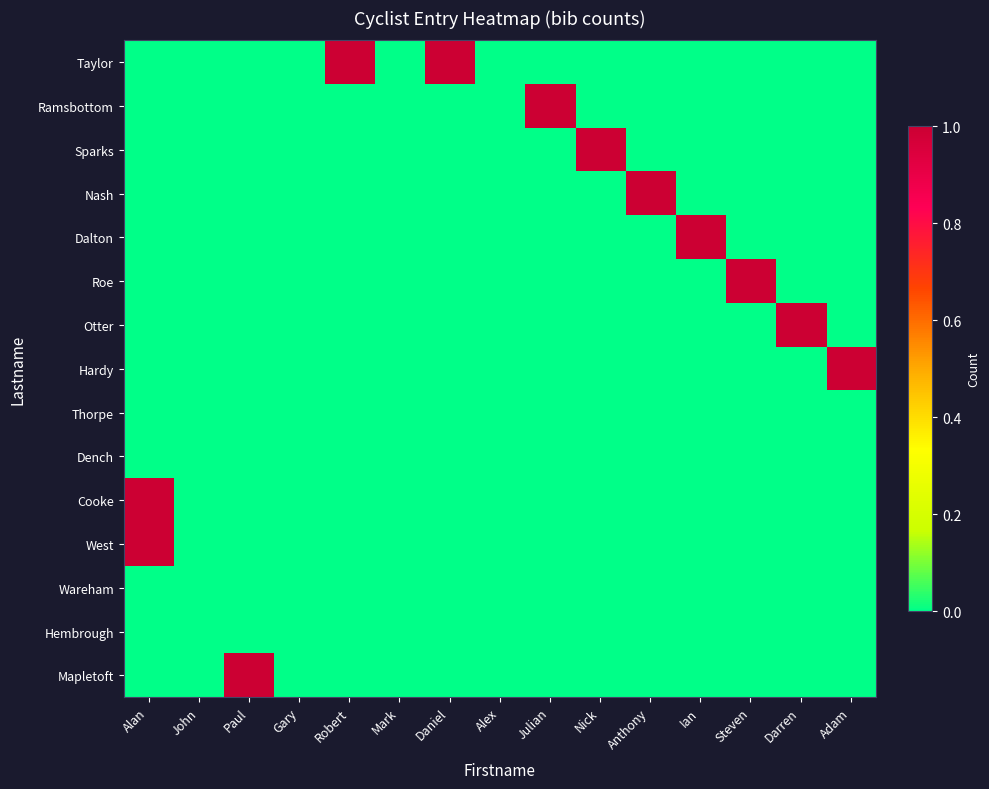

Reading left to right, list all the values displayed in this chart.

Taylor: Alan=0	John=0	Paul=0	Gary=0	Robert=1	Mark=0	Daniel=1	Alex=0	Julian=0	Nick=0	Anthony=0	Ian=0	Steven=0	Darren=0	Adam=0
Ramsbottom: Alan=0	John=0	Paul=0	Gary=0	Robert=0	Mark=0	Daniel=0	Alex=0	Julian=1	Nick=0	Anthony=0	Ian=0	Steven=0	Darren=0	Adam=0
Sparks: Alan=0	John=0	Paul=0	Gary=0	Robert=0	Mark=0	Daniel=0	Alex=0	Julian=0	Nick=1	Anthony=0	Ian=0	Steven=0	Darren=0	Adam=0
Nash: Alan=0	John=0	Paul=0	Gary=0	Robert=0	Mark=0	Daniel=0	Alex=0	Julian=0	Nick=0	Anthony=1	Ian=0	Steven=0	Darren=0	Adam=0
Dalton: Alan=0	John=0	Paul=0	Gary=0	Robert=0	Mark=0	Daniel=0	Alex=0	Julian=0	Nick=0	Anthony=0	Ian=1	Steven=0	Darren=0	Adam=0
Roe: Alan=0	John=0	Paul=0	Gary=0	Robert=0	Mark=0	Daniel=0	Alex=0	Julian=0	Nick=0	Anthony=0	Ian=0	Steven=1	Darren=0	Adam=0
Otter: Alan=0	John=0	Paul=0	Gary=0	Robert=0	Mark=0	Daniel=0	Alex=0	Julian=0	Nick=0	Anthony=0	Ian=0	Steven=0	Darren=1	Adam=0
Hardy: Alan=0	John=0	Paul=0	Gary=0	Robert=0	Mark=0	Daniel=0	Alex=0	Julian=0	Nick=0	Anthony=0	Ian=0	Steven=0	Darren=0	Adam=1
Thorpe: Alan=0	John=0	Paul=0	Gary=0	Robert=0	Mark=0	Daniel=0	Alex=0	Julian=0	Nick=0	Anthony=0	Ian=0	Steven=0	Darren=0	Adam=0
Dench: Alan=0	John=0	Paul=0	Gary=0	Robert=0	Mark=0	Daniel=0	Alex=0	Julian=0	Nick=0	Anthony=0	Ian=0	Steven=0	Darren=0	Adam=0
Cooke: Alan=1	John=0	Paul=0	Gary=0	Robert=0	Mark=0	Daniel=0	Alex=0	Julian=0	Nick=0	Anthony=0	Ian=0	Steven=0	Darren=0	Adam=0
West: Alan=1	John=0	Paul=0	Gary=0	Robert=0	Mark=0	Daniel=0	Alex=0	Julian=0	Nick=0	Anthony=0	Ian=0	Steven=0	Darren=0	Adam=0
Wareham: Alan=0	John=0	Paul=0	Gary=0	Robert=0	Mark=0	Daniel=0	Alex=0	Julian=0	Nick=0	Anthony=0	Ian=0	Steven=0	Darren=0	Adam=0
Hembrough: Alan=0	John=0	Paul=0	Gary=0	Robert=0	Mark=0	Daniel=0	Alex=0	Julian=0	Nick=0	Anthony=0	Ian=0	Steven=0	Darren=0	Adam=0
Mapletoft: Alan=0	John=0	Paul=1	Gary=0	Robert=0	Mark=0	Daniel=0	Alex=0	Julian=0	Nick=0	Anthony=0	Ian=0	Steven=0	Darren=0	Adam=0